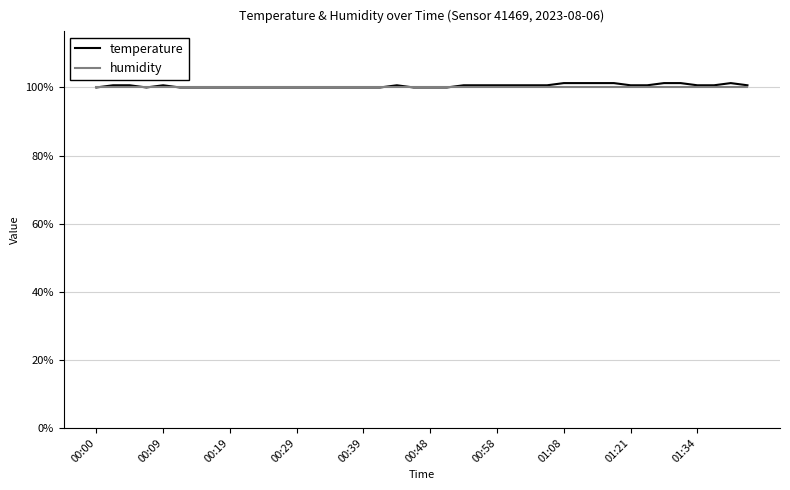

What is the minimum value for humidity?

100.0